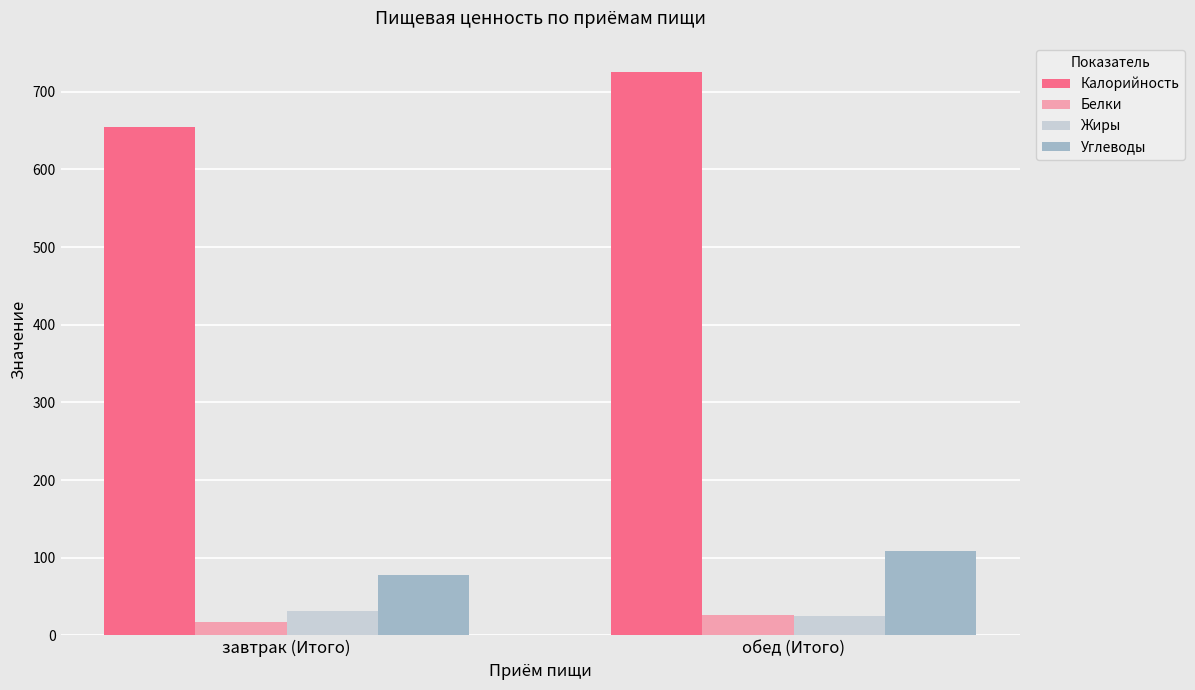

Is it true that Белки equals 25.6 at обед (Итого)?

True